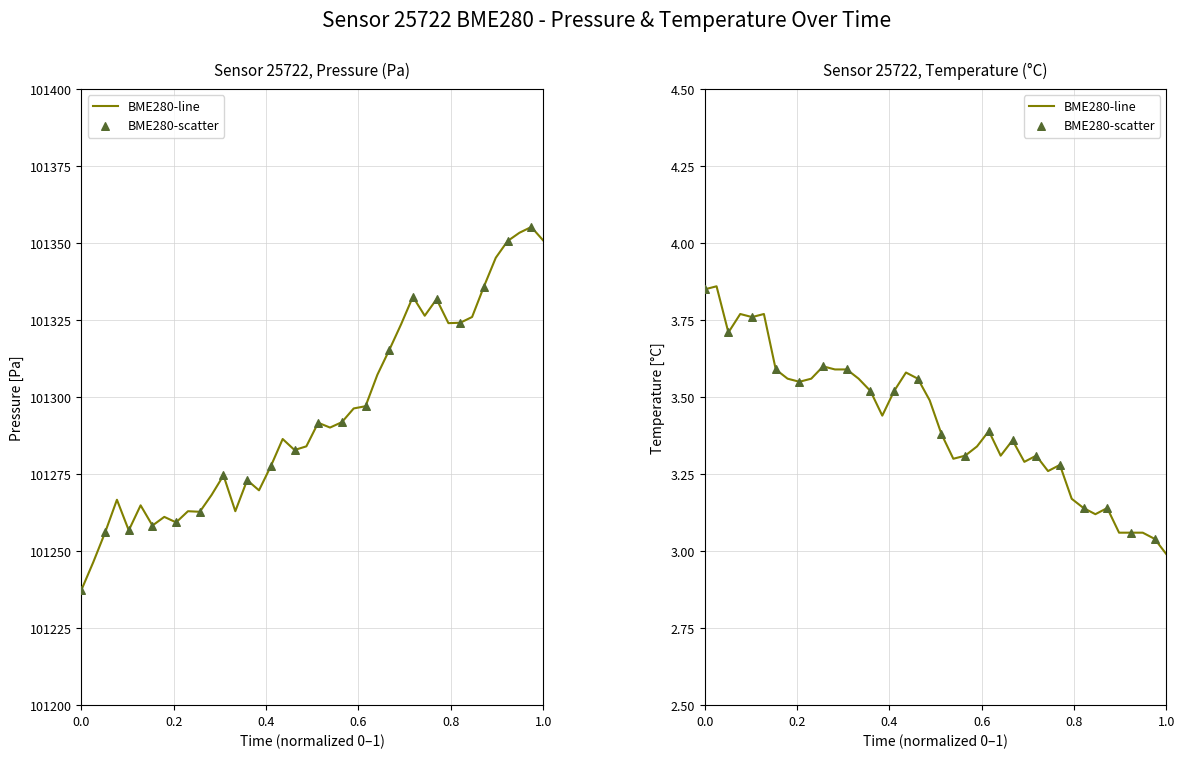

Which series has the largest total across all categories?

pressure